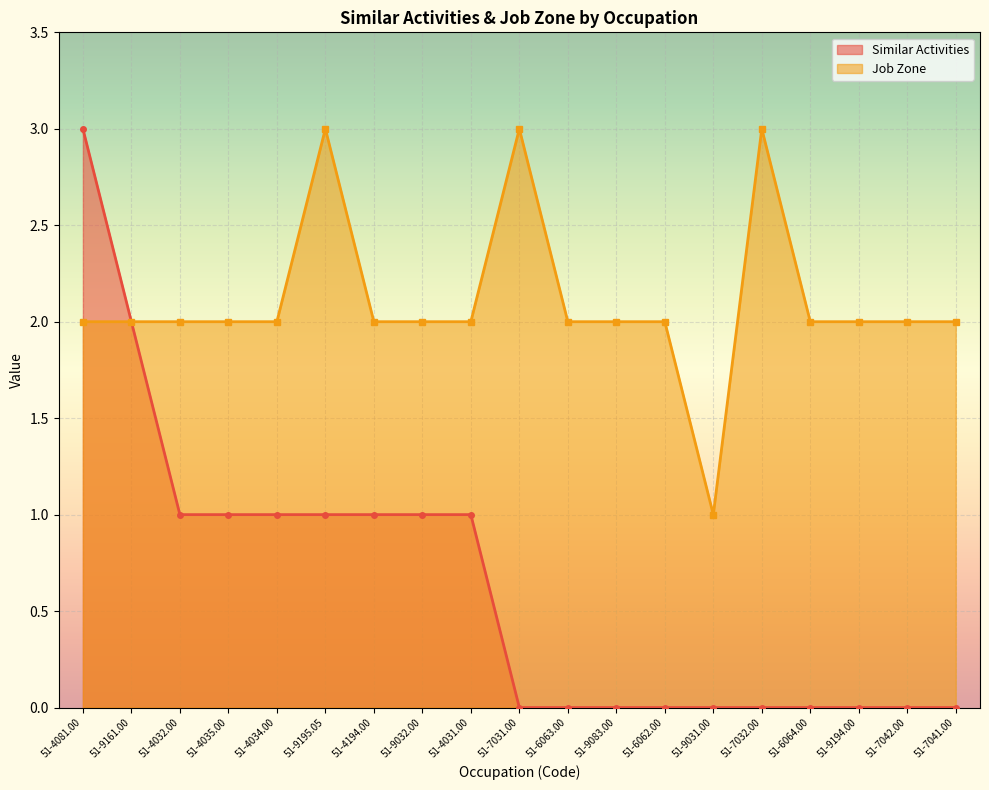

True or false: Similar Activities and Job Zone intersect in this chart.

False